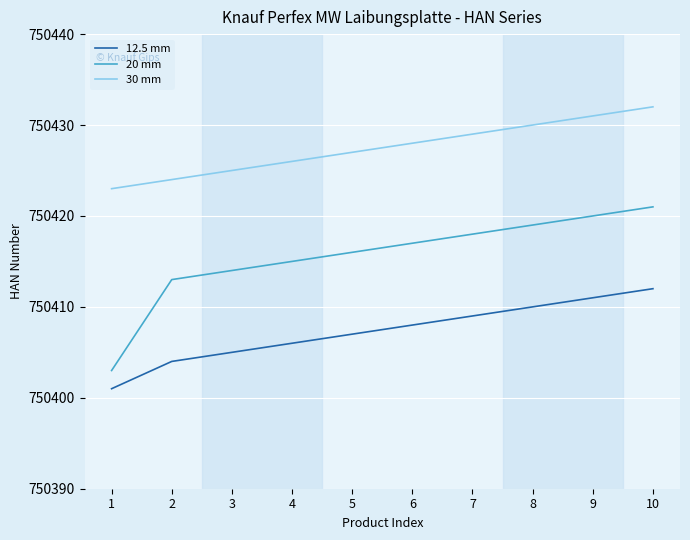

What is the difference between the maximum and minimum values in the 20 mm series?

18